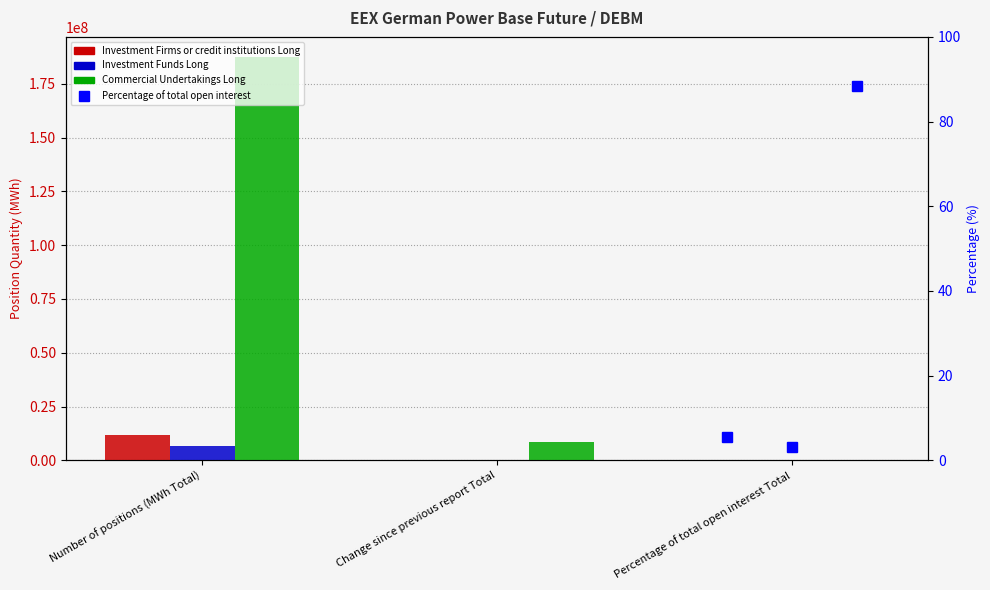

List the labels in order of Investment Funds Long value, smallest first.

Percentage of total open interest Total, Change since previous report Total, Number of positions (MWh Total)